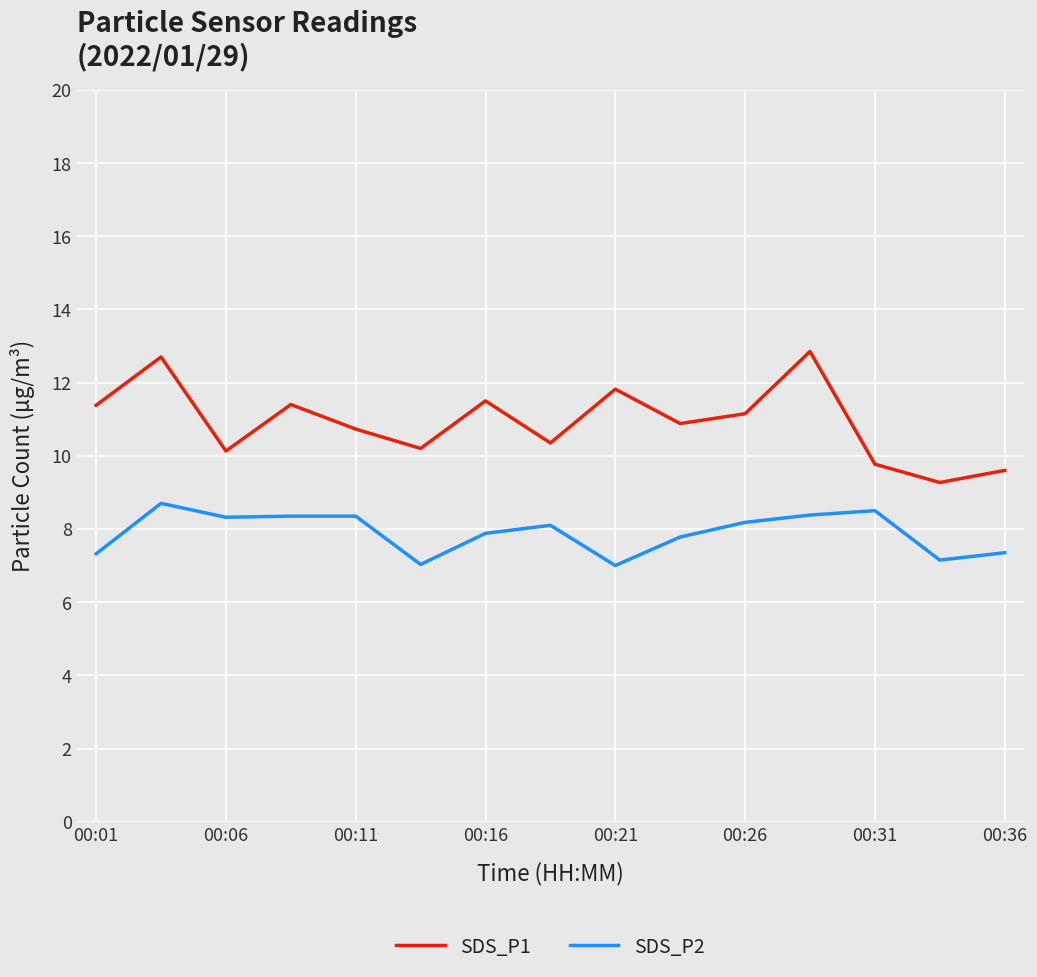

What is the maximum value for SDS_P2?

8.7